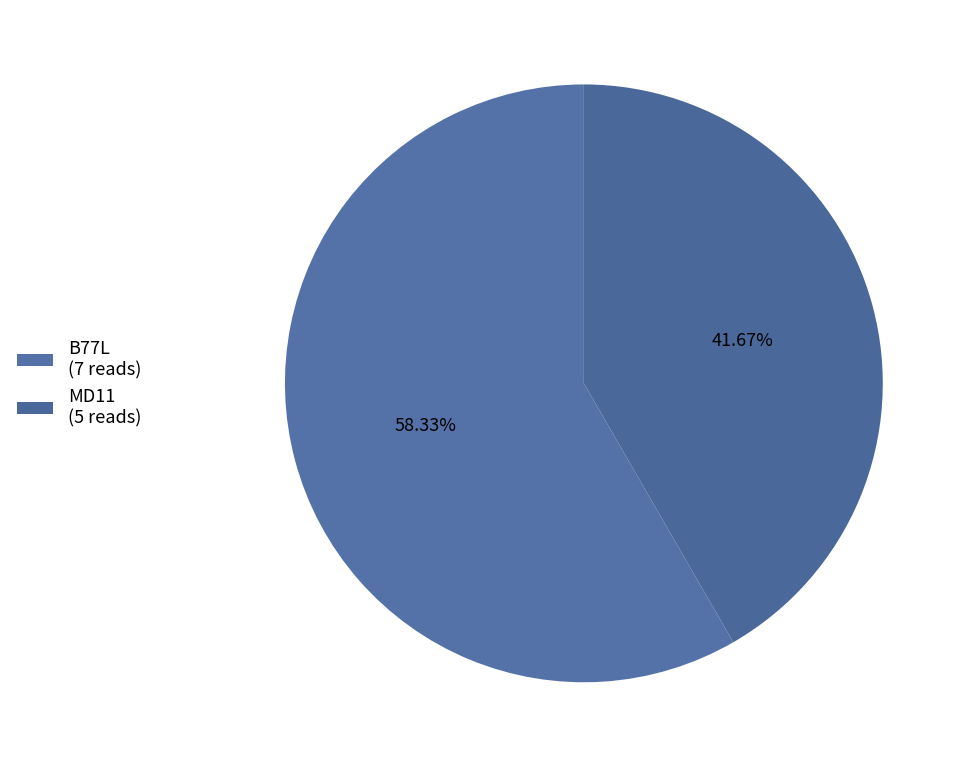

Count the number of slices in the pie.

2